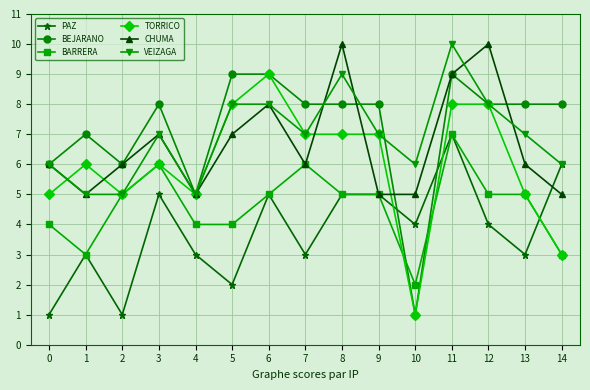

What is the approximate value of PAZ at 12?

4